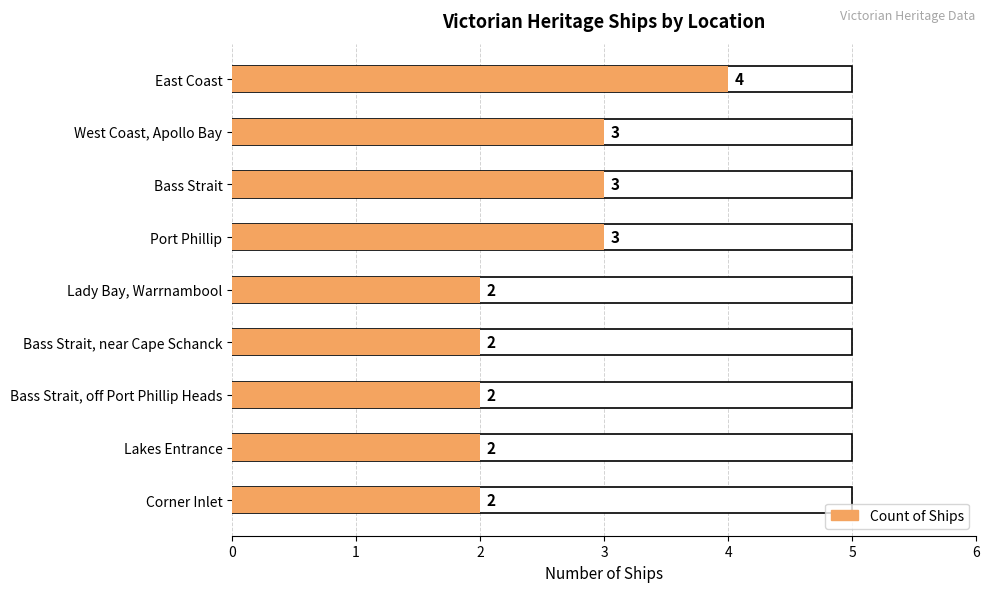

Count the number of values greater than 2.

4